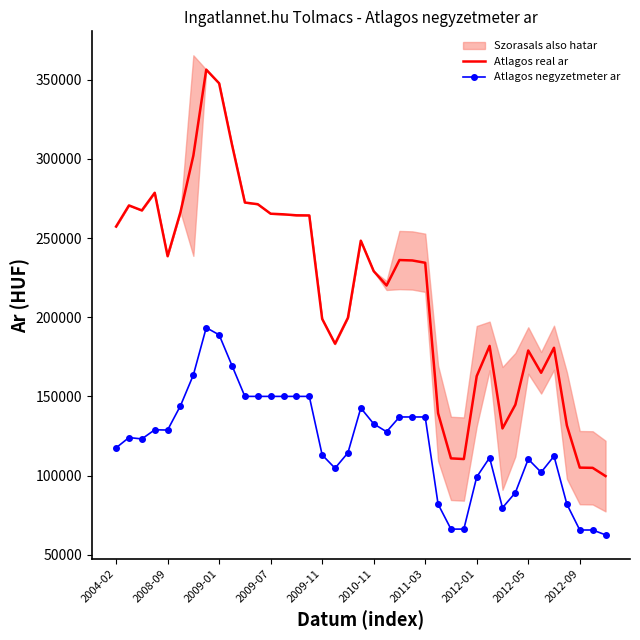

True or false: Atlagos real ar and Atlagos negyzetmeter ar cross at least once.

False